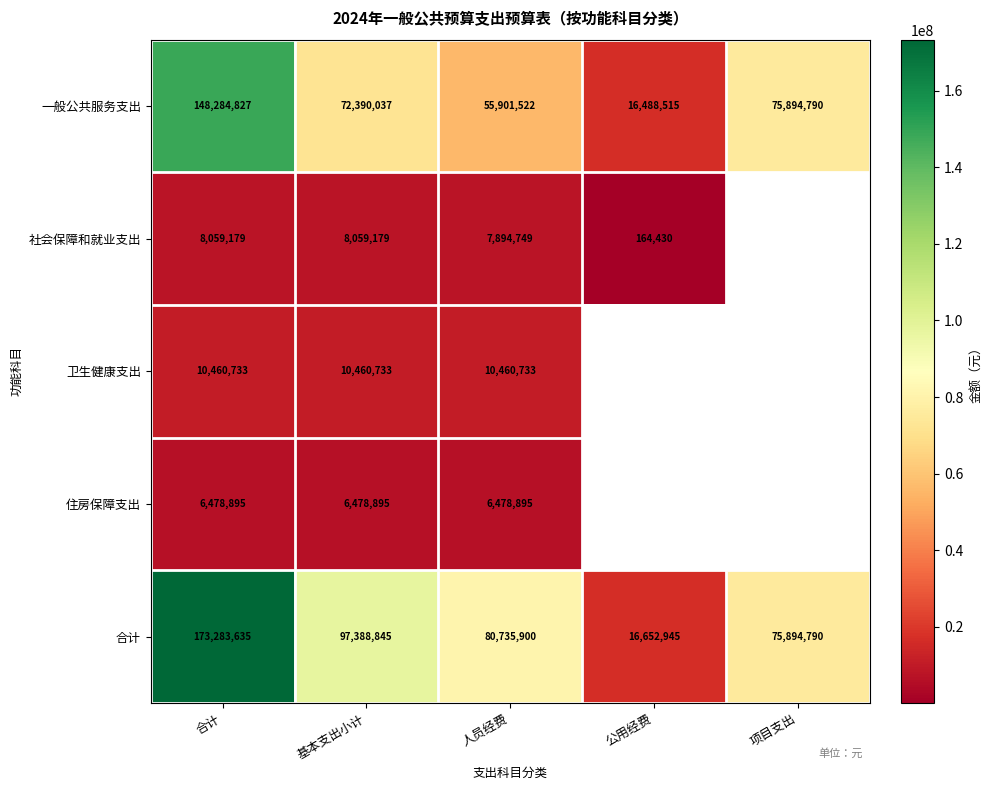

At 合计, list the series in order from largest to smallest.

合计, 一般公共服务支出, 卫生健康支出, 社会保障和就业支出, 住房保障支出